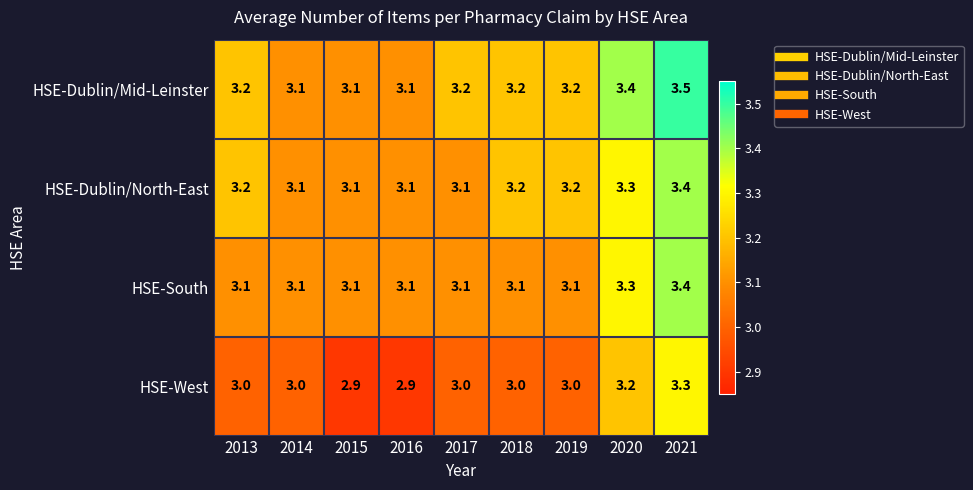

Rank the series by their average value, from highest to lowest.

HSE-Dublin/Mid-Leinster, HSE-Dublin/North-East, HSE-South, HSE-West